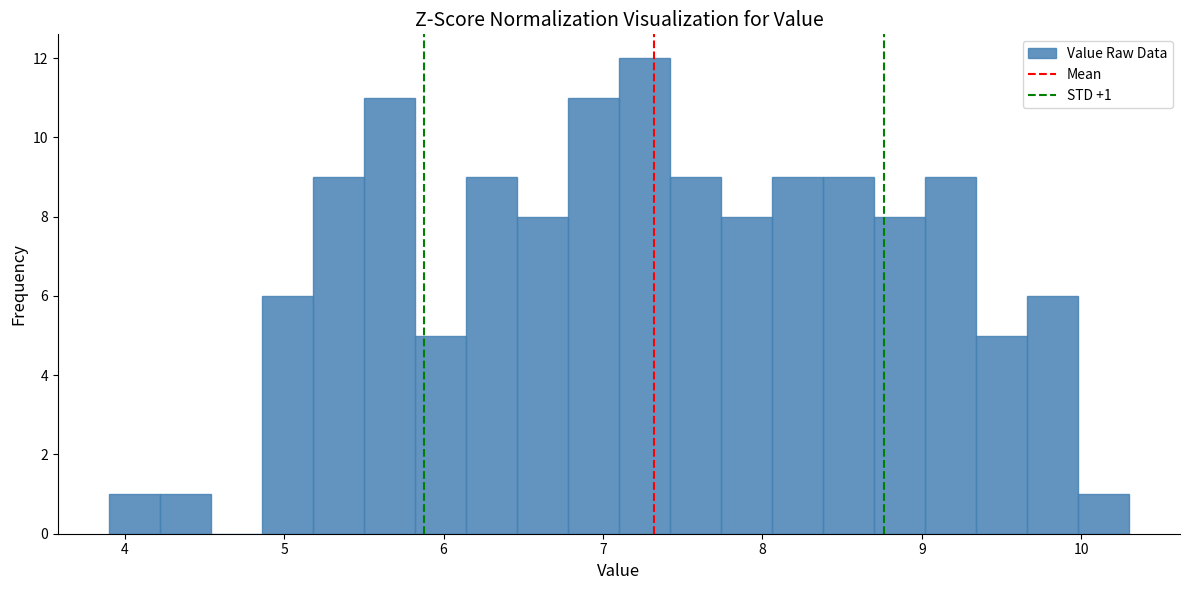

Read against the x-axis, roughly where is the centre of the tallest bar?

7.3